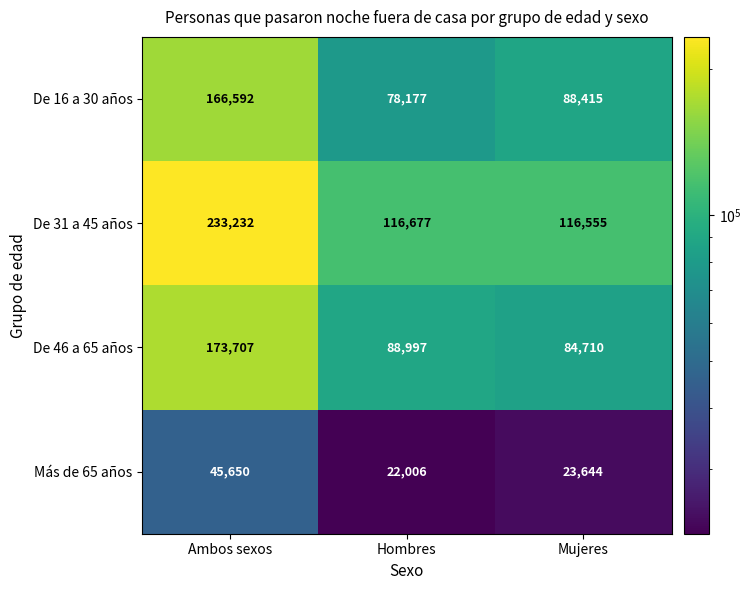

At which label does Más de 65 años first exceed 23644?

Ambos sexos